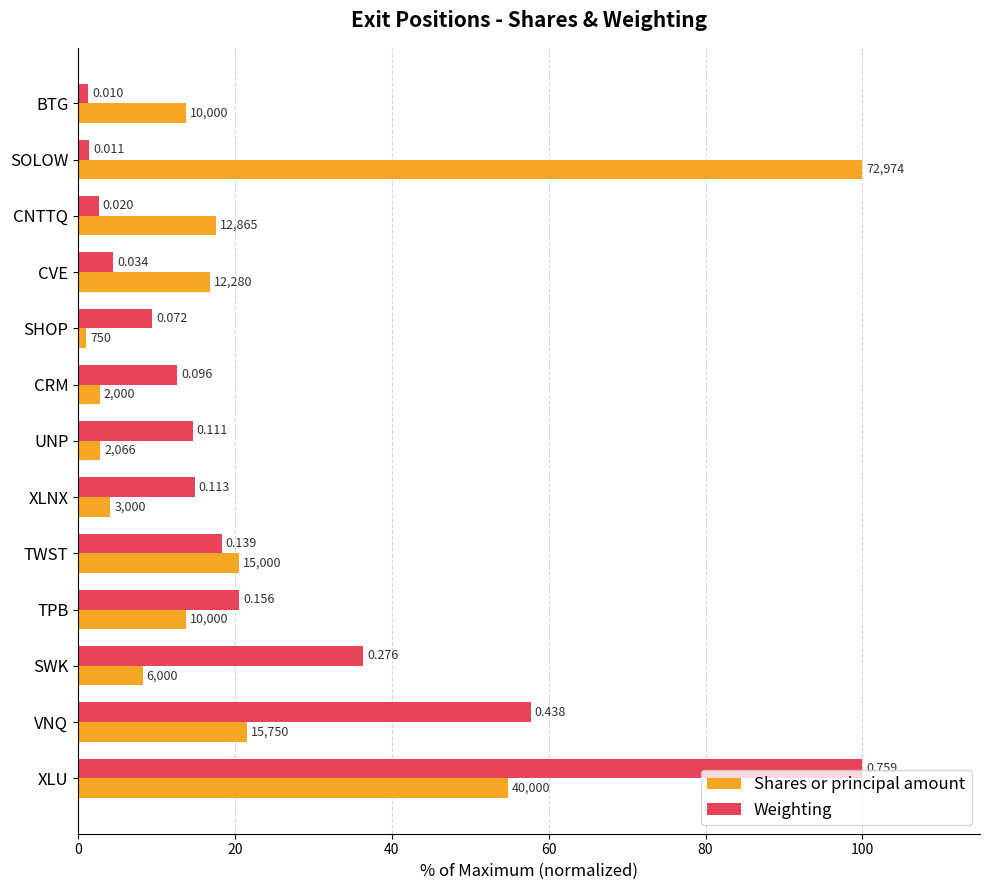

Rank the series by their average value, from highest to lowest.

Weighting, Shares or principal amount